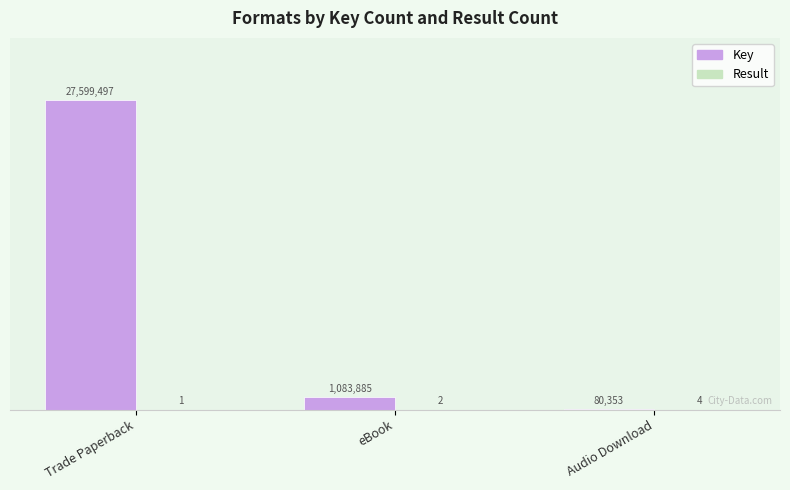

Are the bars grouped side by side (vs. stacked)?

Yes